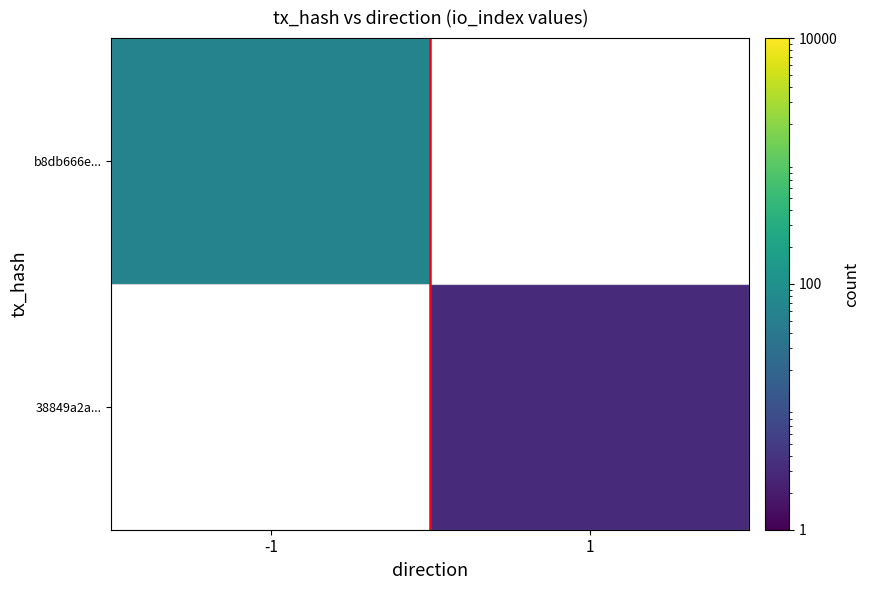

How many data points does each series have?

2